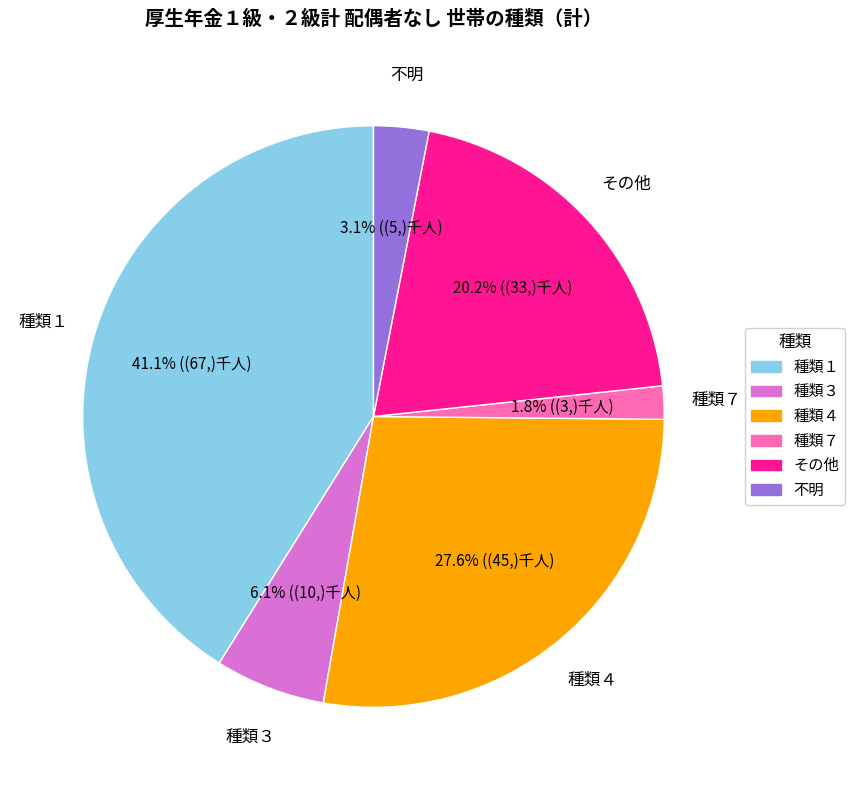

Which category has the smallest portion of the pie?

種類７